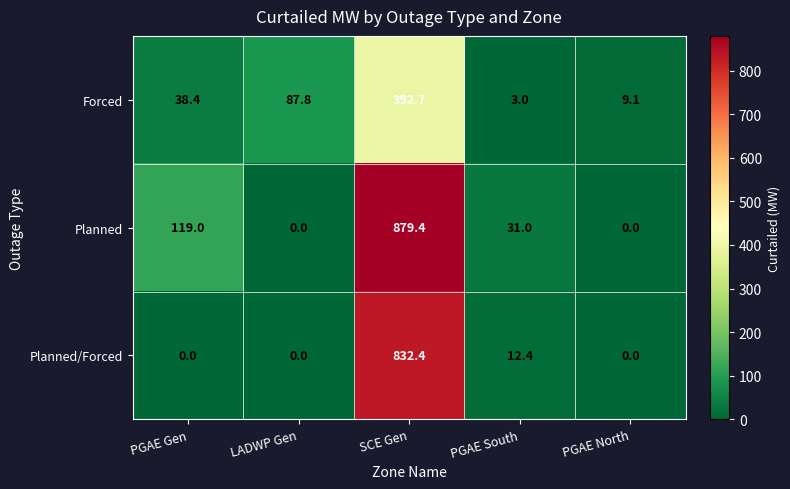

Is it true that Forced equals 19.1 at PGAE Gen?

False